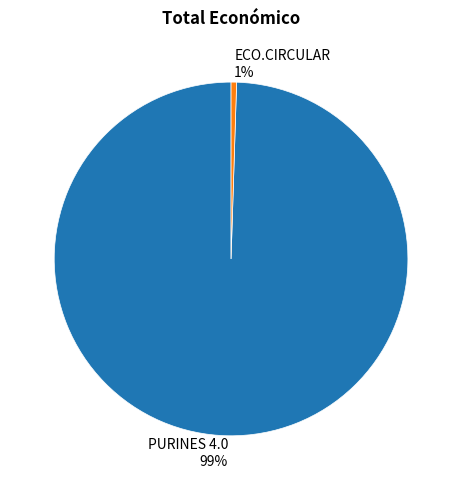

What is the majority slice?

PURINES 4.0